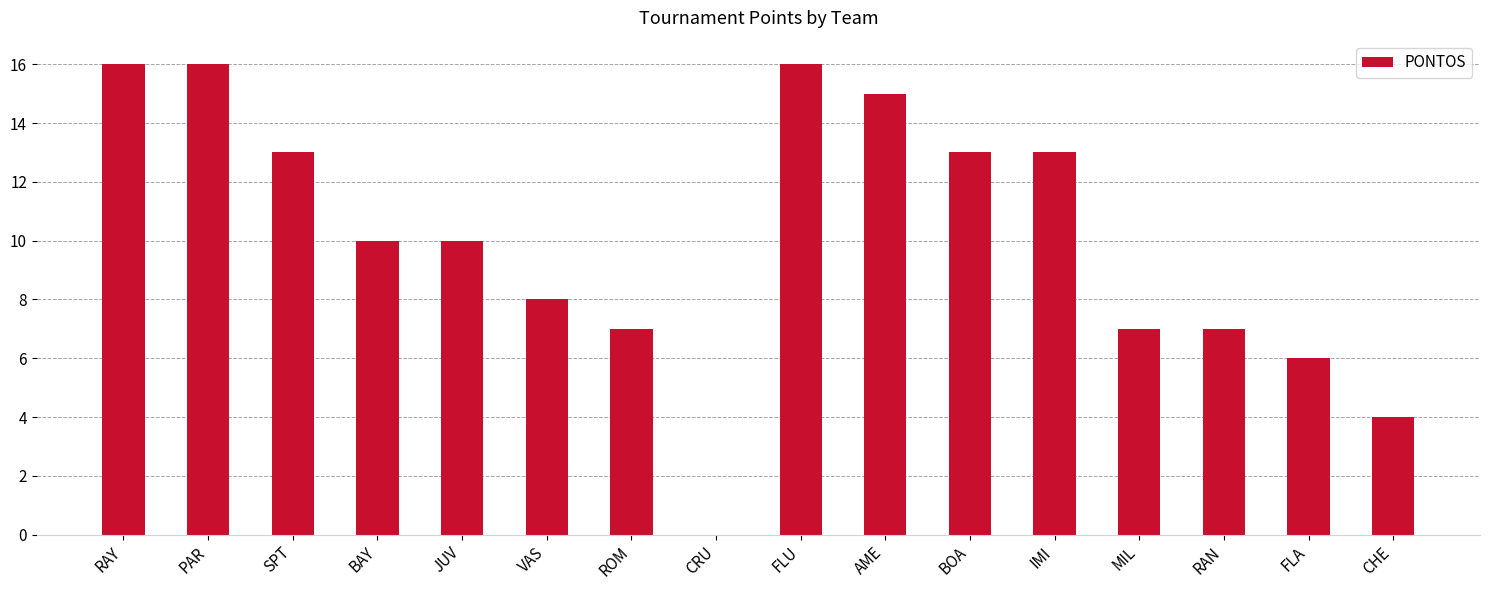

How many data points does each series have?

16